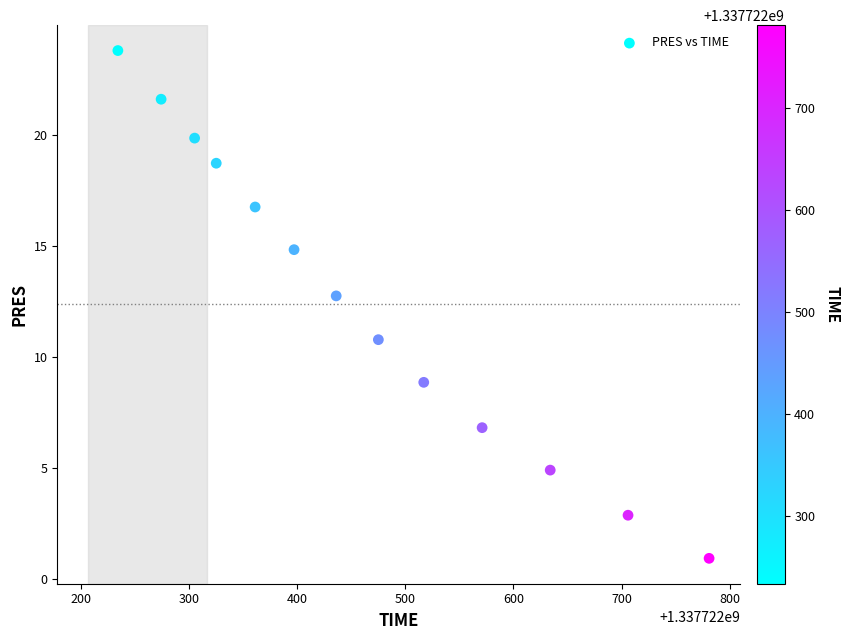

What Y value in the scatter plot is closest to 12?

12.7